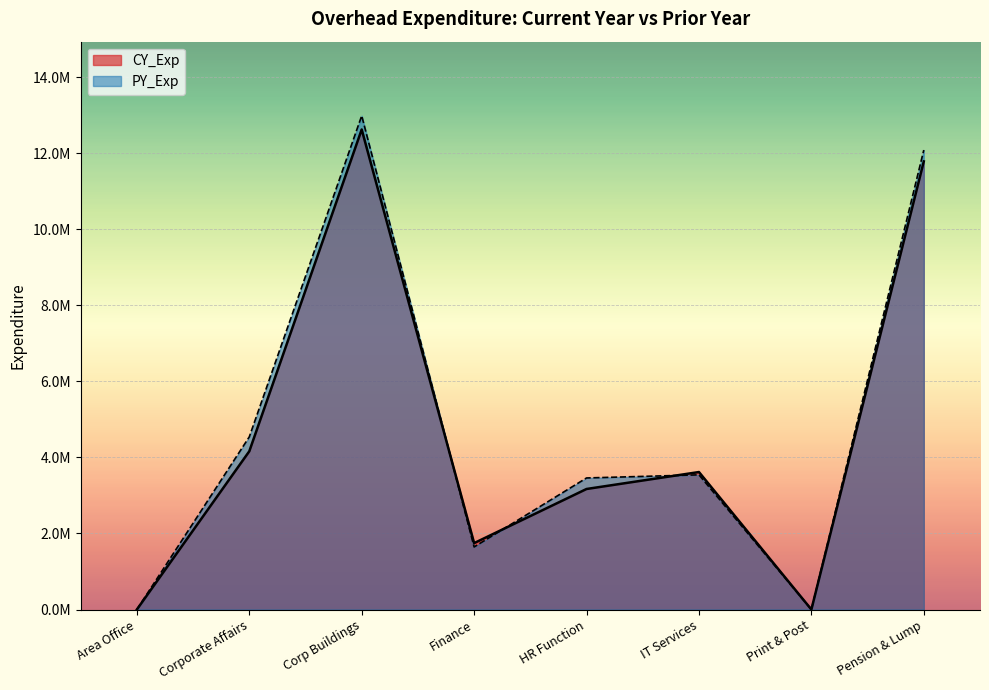

In PY_Exp, how many points are higher than both neighbors (excluding endpoints)?

2